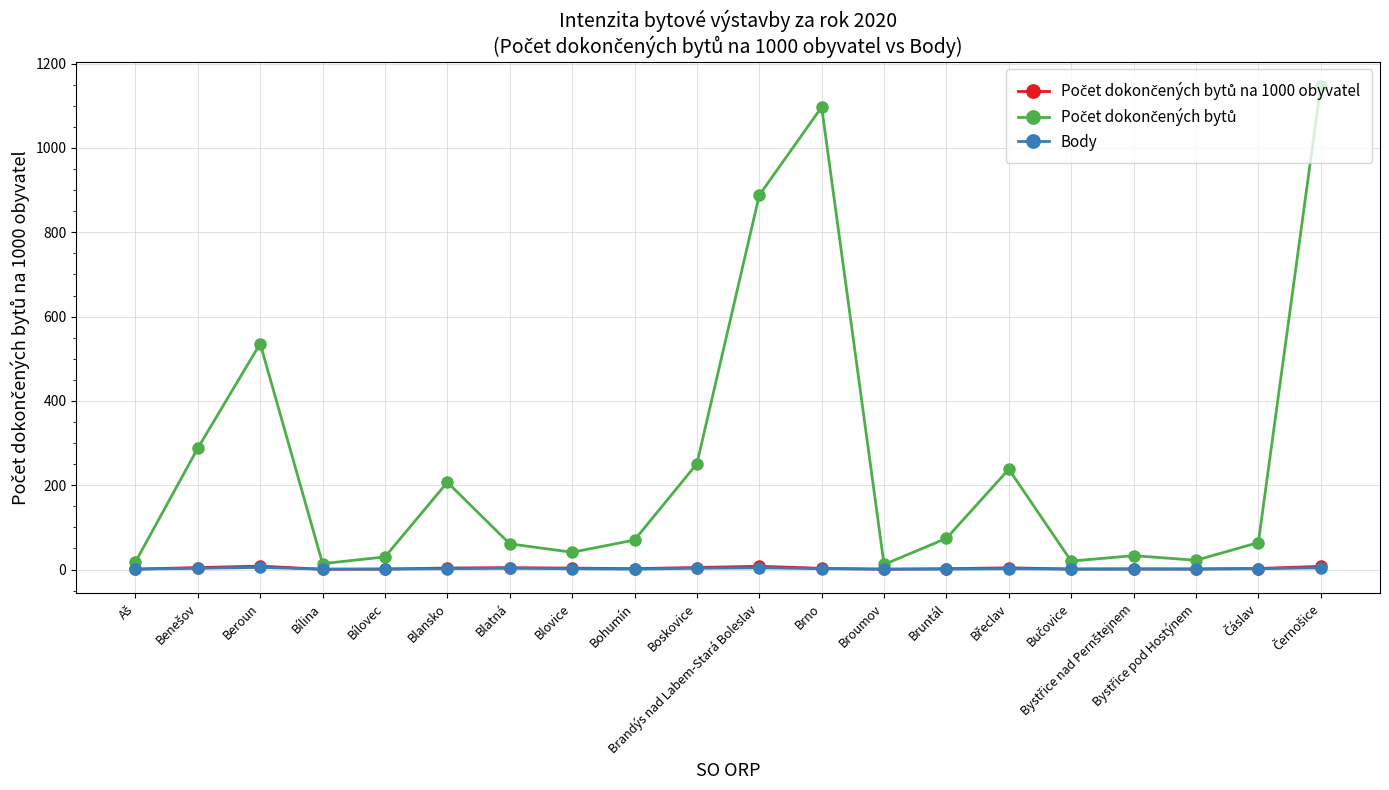

What is the maximum value for Body?

5.0